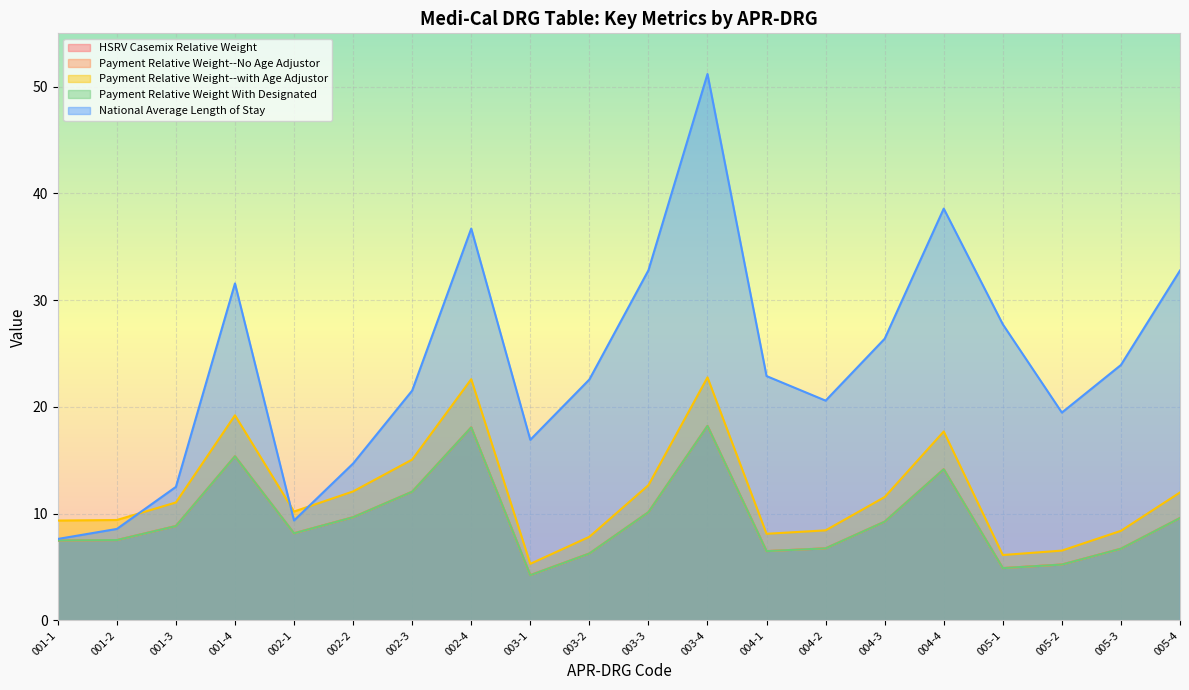

How many intersections are there between National Average Length of Stay and Payment Relative Weight--with Age Adjustor?

3